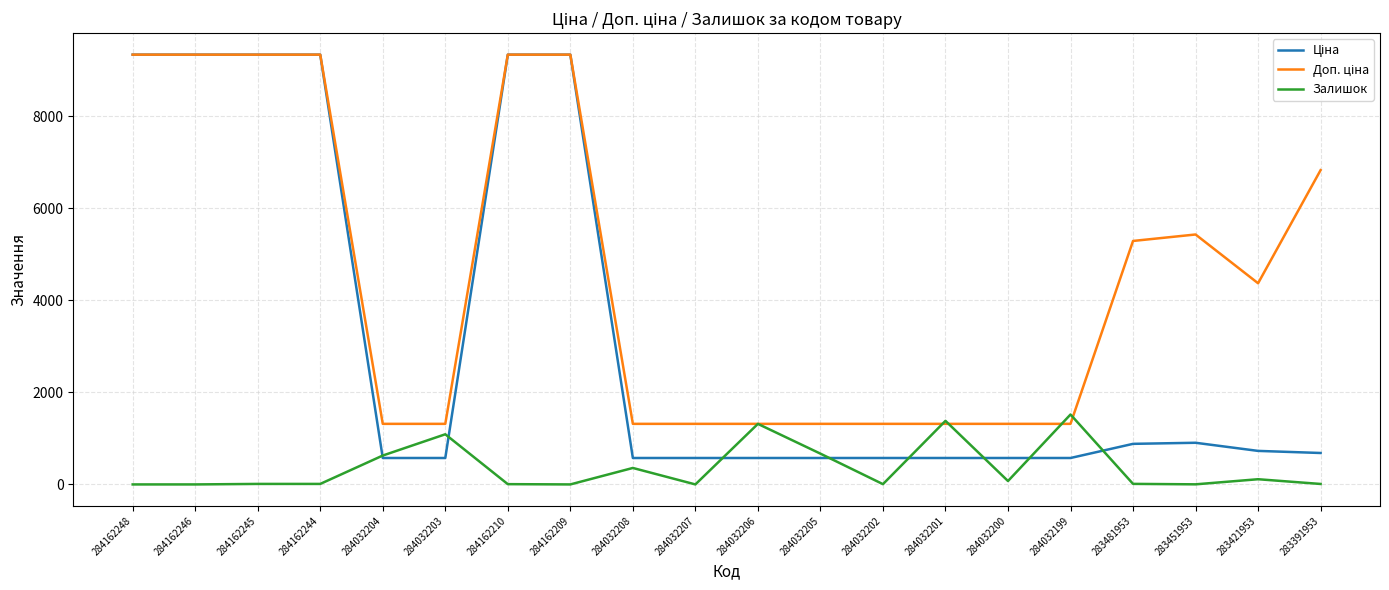

What is the greatest value displayed?

9342.0